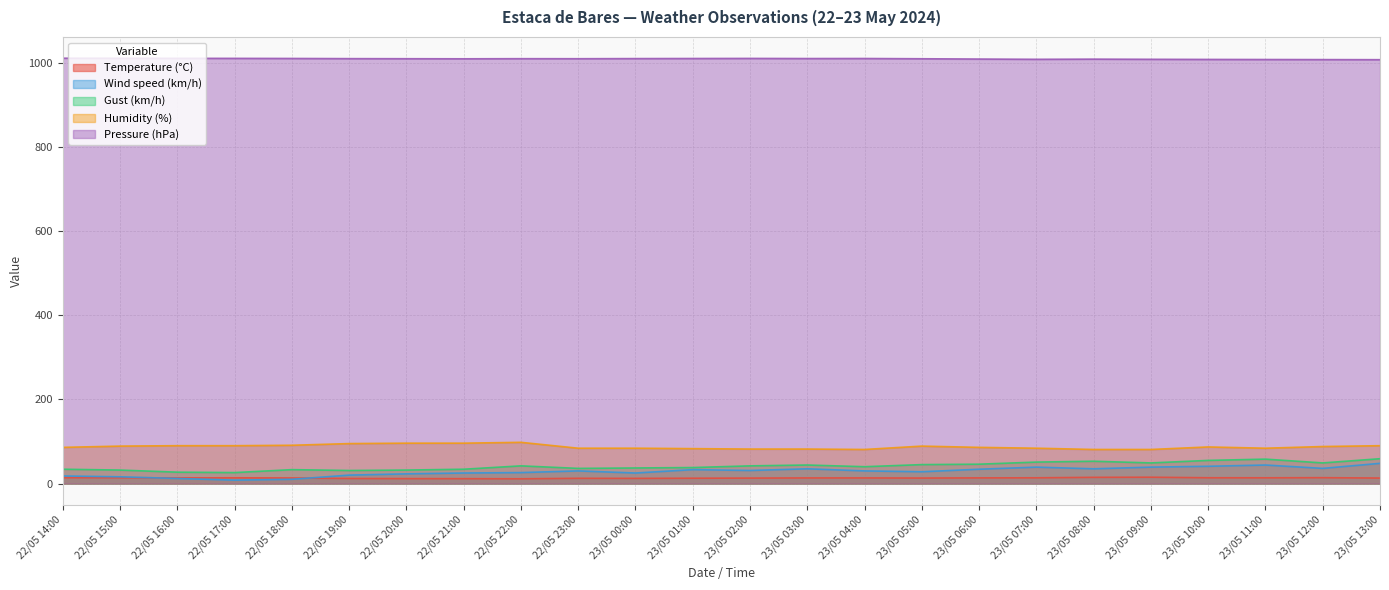

Count the number of data series in this chart.

5